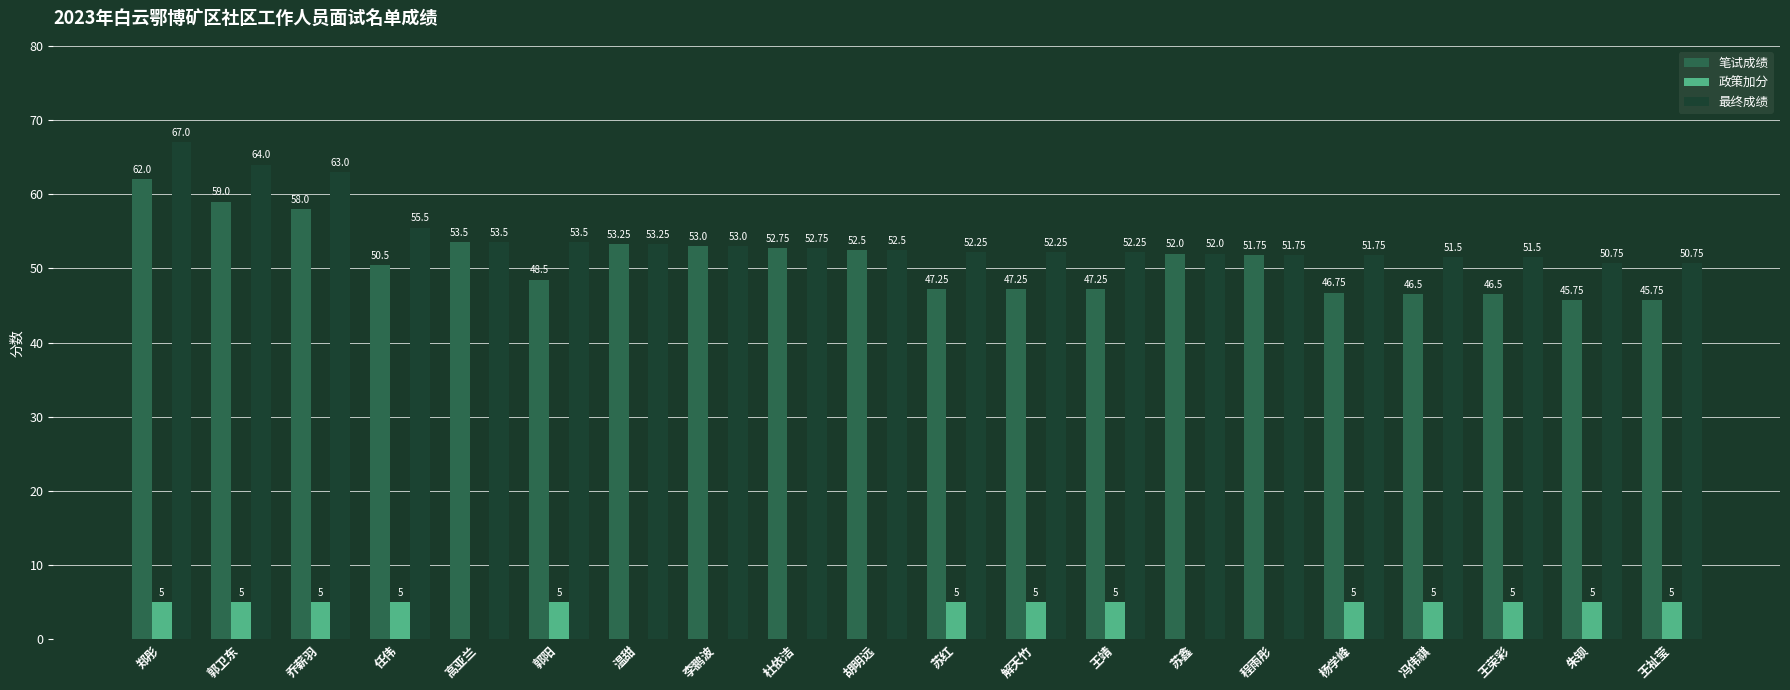

Between 李鹏波 and 王荣彩, which series saw the biggest shift?

笔试成绩